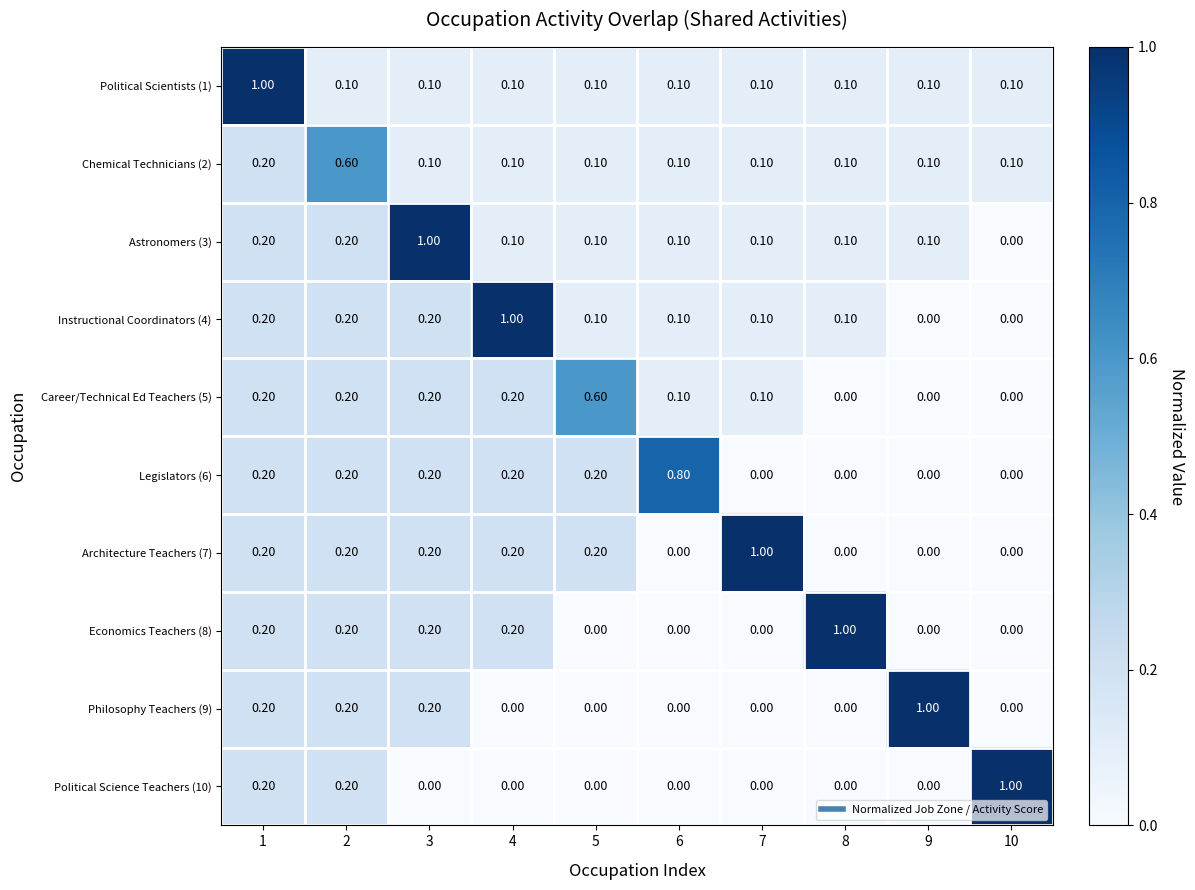

What is the difference between the maximum and minimum values in the Legislators (6) series?

0.8